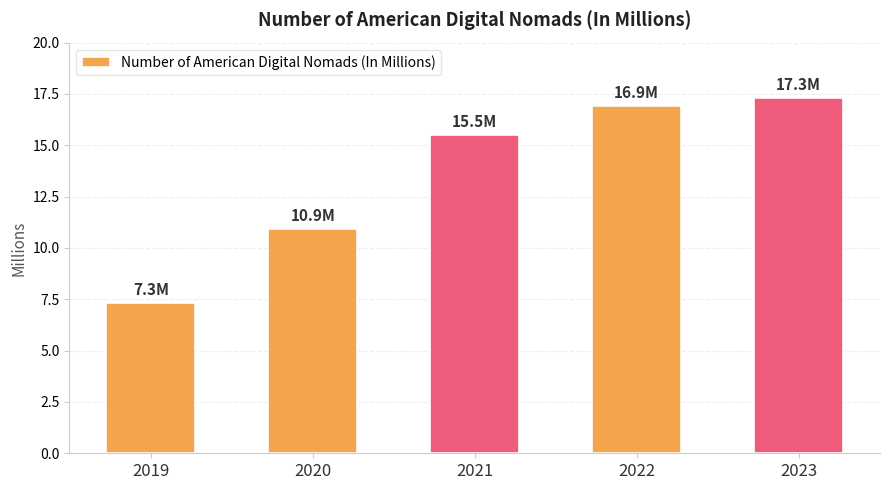

Where does the data first go above 15?

2021